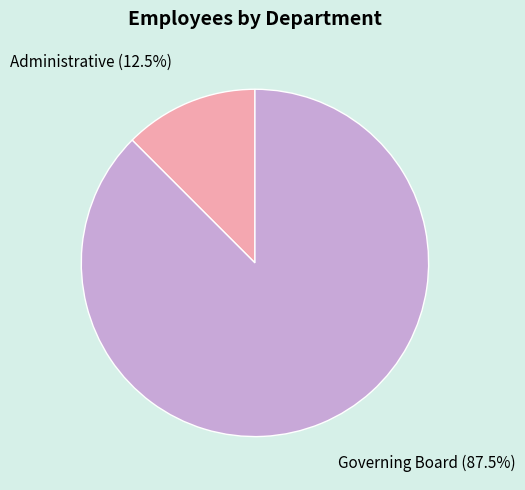

Which category has the biggest portion of the pie?

Governing Board